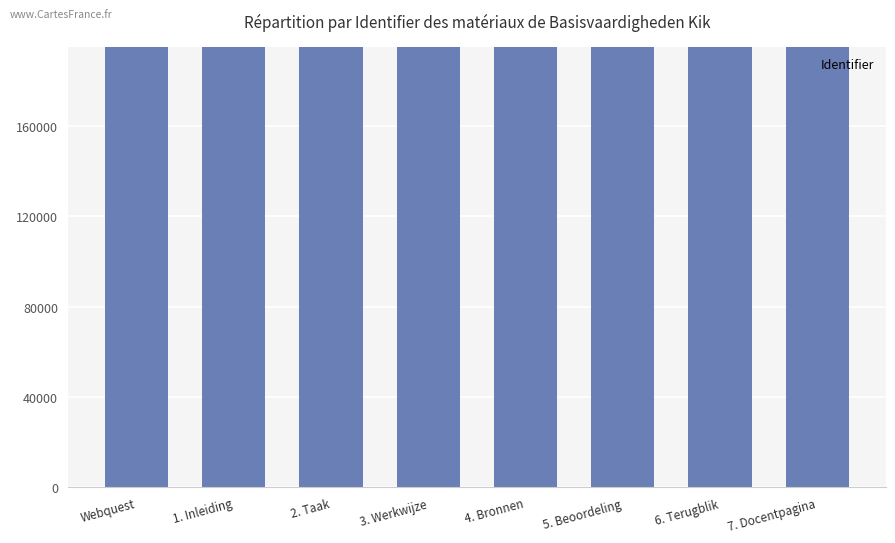

What is the smallest value displayed?

195131